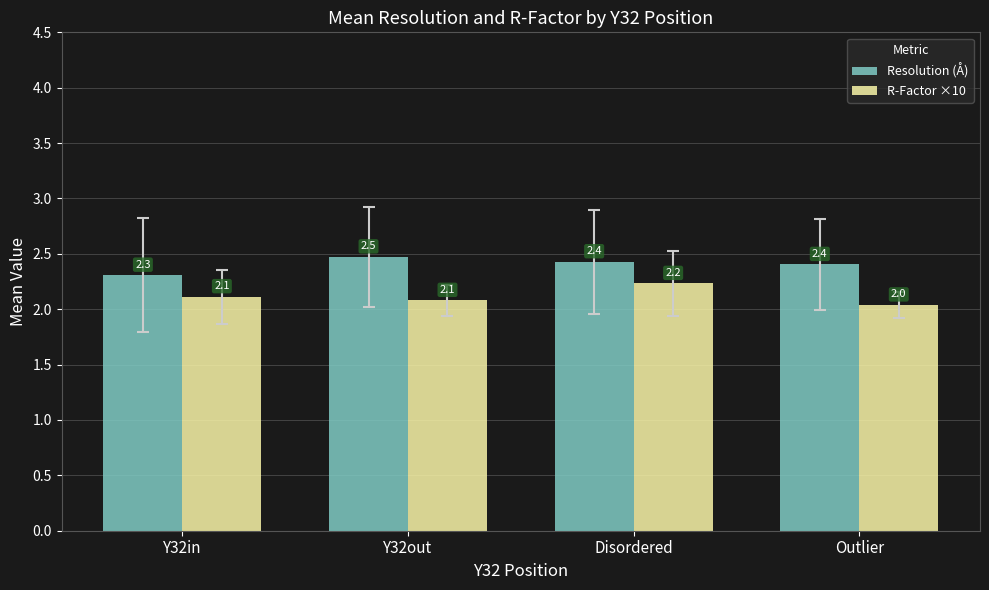

Reading left to right, transcribe all the data shown in this chart.

Resolution (Å): 2.3	2.5	2.4	2.4
R-Factor ×10: 2.1	2.1	2.2	2.0